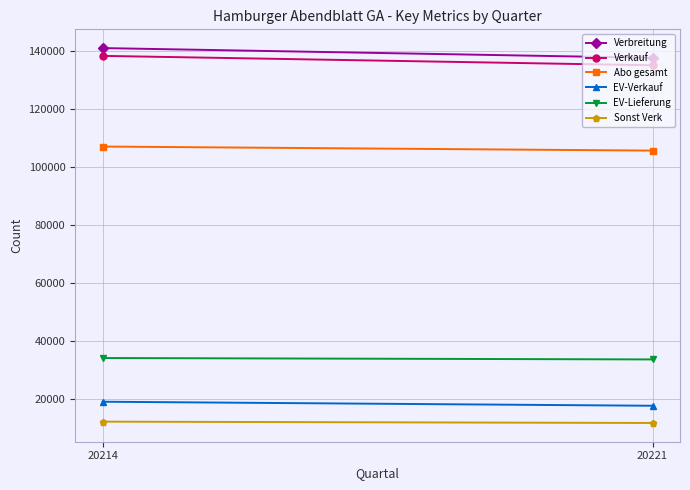

The value of Verbreitung at 20214 is 140999. True or false?

True